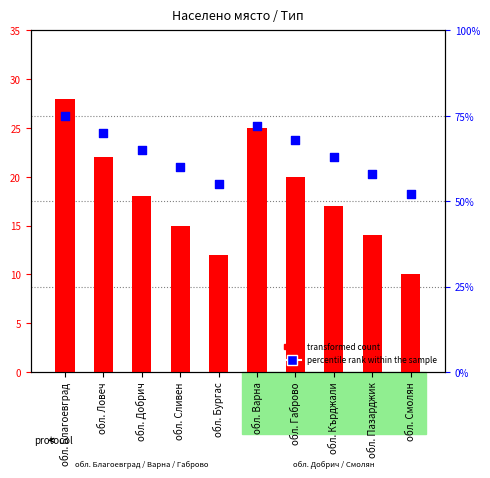

Which series has the largest Y range (max minus min)?

percentile rank within the sample